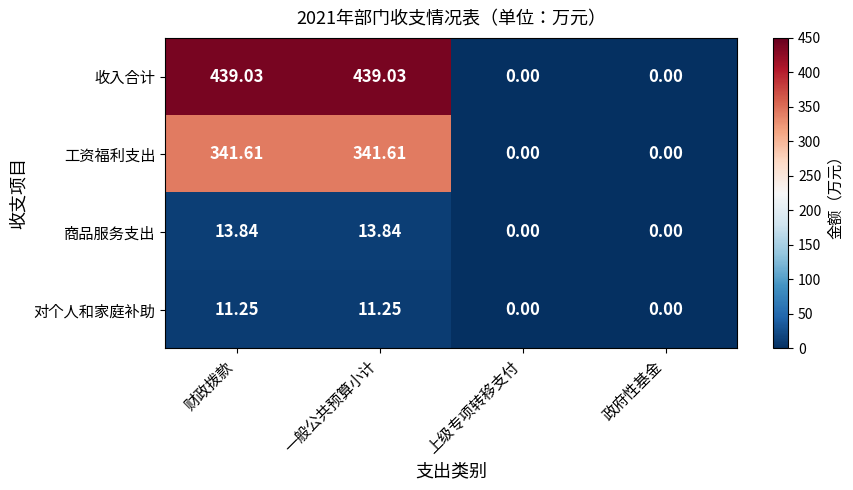

List the series in order of their peak value, lowest first.

对个人和家庭补助, 商品服务支出, 工资福利支出, 收入合计